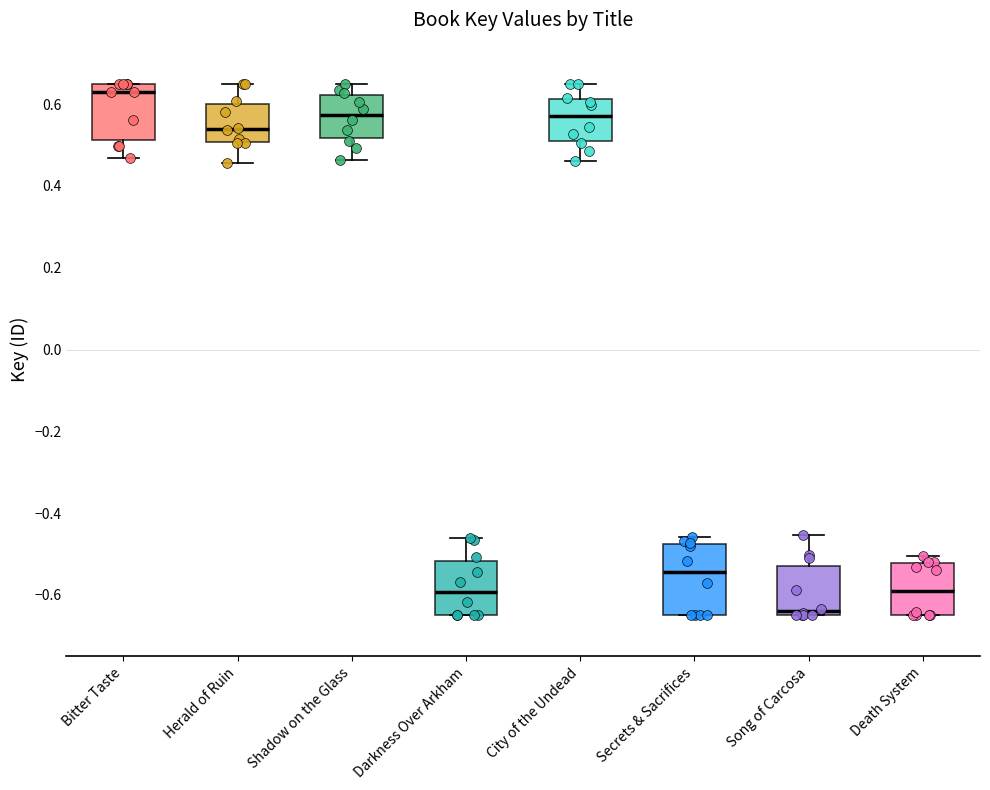

Reading left to right, read every box against the y-axis: the position of its median line, the range the box covers, and the ends of its whiskers. The values are not printed on the chart, so give them approximately, as read against the axis.

Bitter Taste: median 0.62, box 0.52 to 0.66, whiskers 0.46 to 0.66
Herald of Ruin: median 0.54, box 0.50 to 0.60, whiskers 0.46 to 0.66
Shadow on the Glass: median 0.58, box 0.52 to 0.62, whiskers 0.46 to 0.66
Darkness Over Arkham: median -0.60, box -0.64 to -0.52, whiskers -0.64 to -0.46
City of the Undead: median 0.58, box 0.52 to 0.62, whiskers 0.46 to 0.66
Secrets & Sacrifices: median -0.54, box -0.64 to -0.48, whiskers -0.64 to -0.46
Song of Carcosa: median -0.64 (just above the box's lower edge), box -0.64 to -0.52, whiskers -0.64 to -0.46
Death System: median -0.60, box -0.64 to -0.52, whiskers -0.64 to -0.50